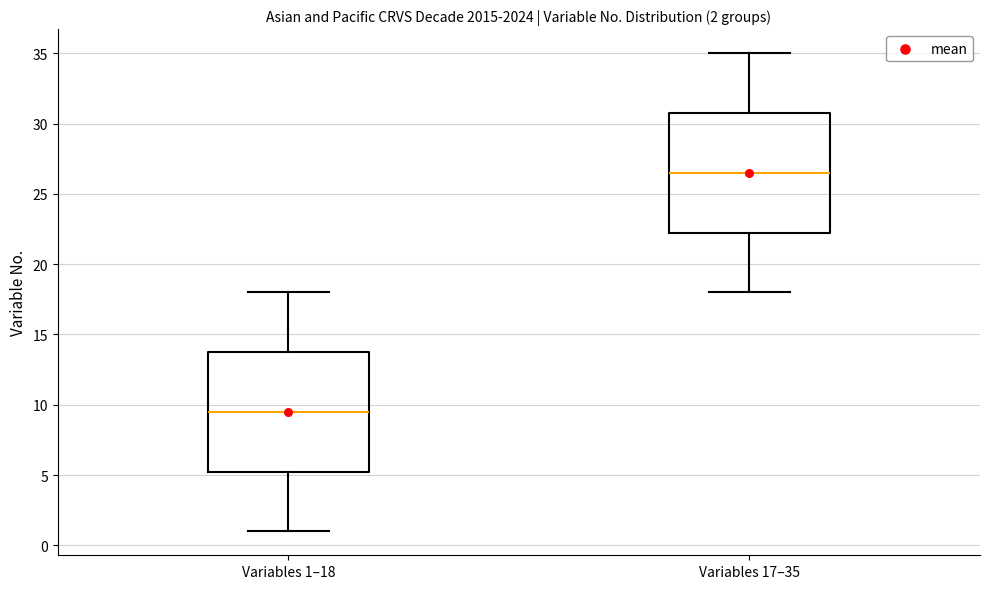

Which box has the highest median line?

Variables 17–35